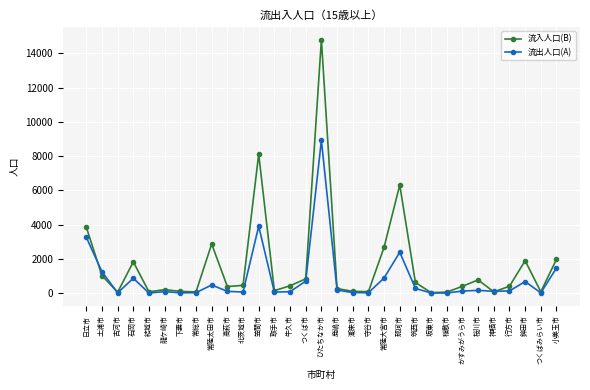

Does the chart display data point markers on the line(s)?

Yes